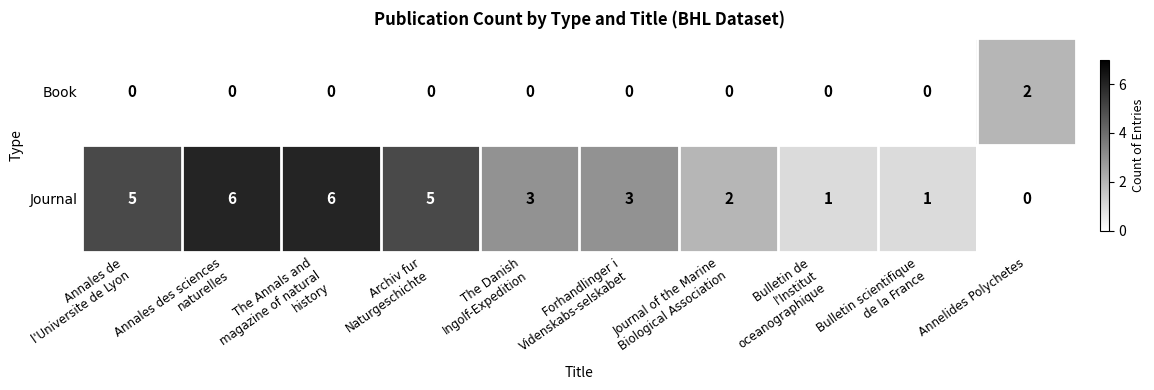

At which label does Journal reach its minimum?

Annelides Polychetes